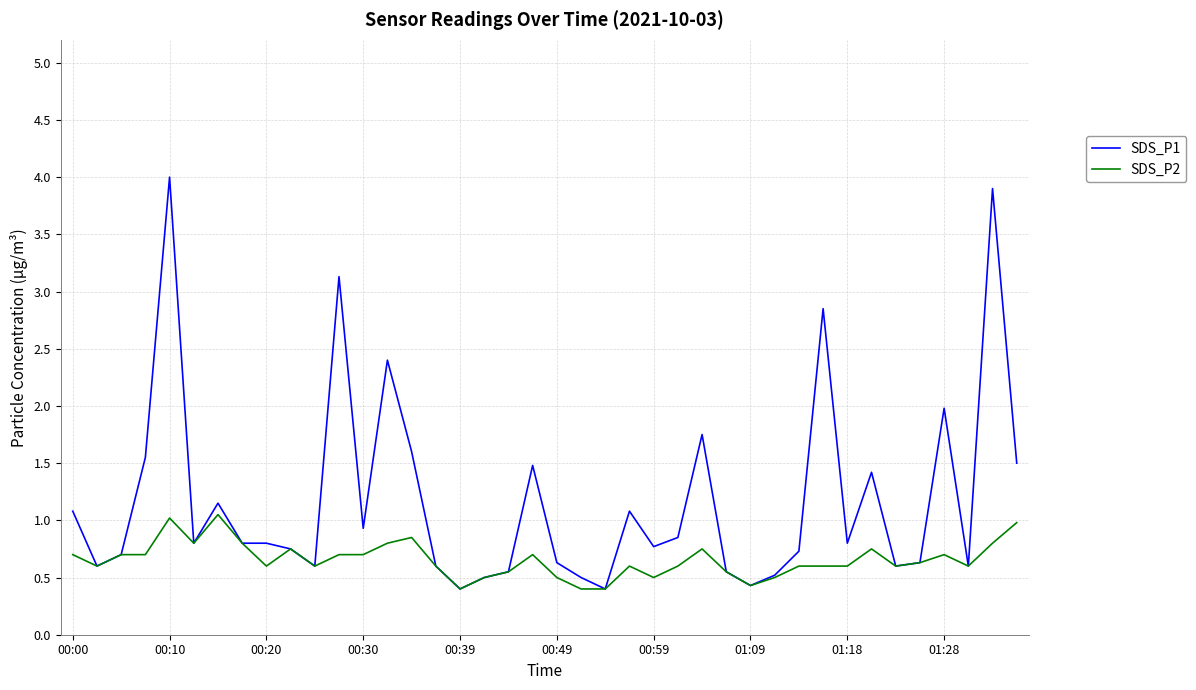

What is the greatest value displayed?

4.0